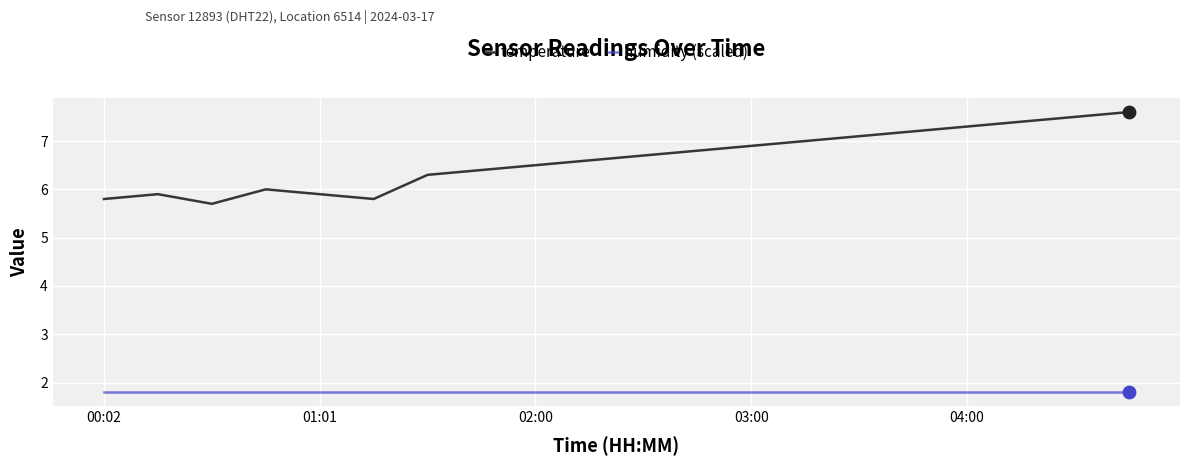

Which series has the largest total across all categories?

temperature